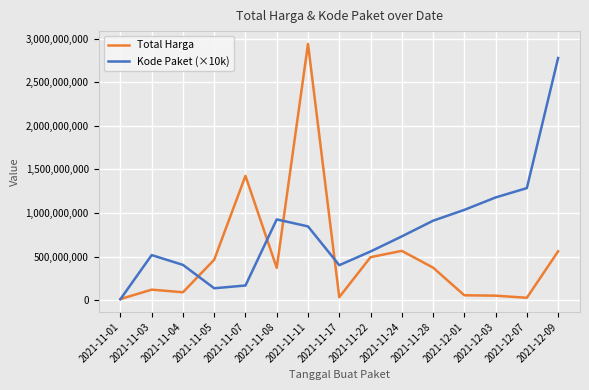

The value of Kode Paket (×10k) at 2021-12-07 is 1285160000. True or false?

True